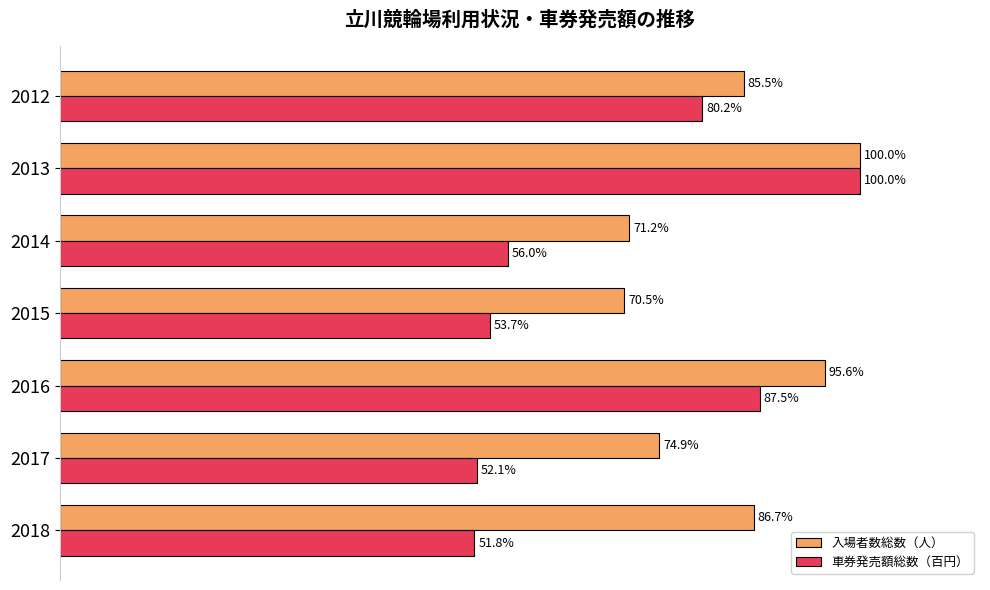

Rank the categories by 車券発売額総数（百円） value from highest to lowest.

2013, 2016, 2012, 2014, 2015, 2017, 2018